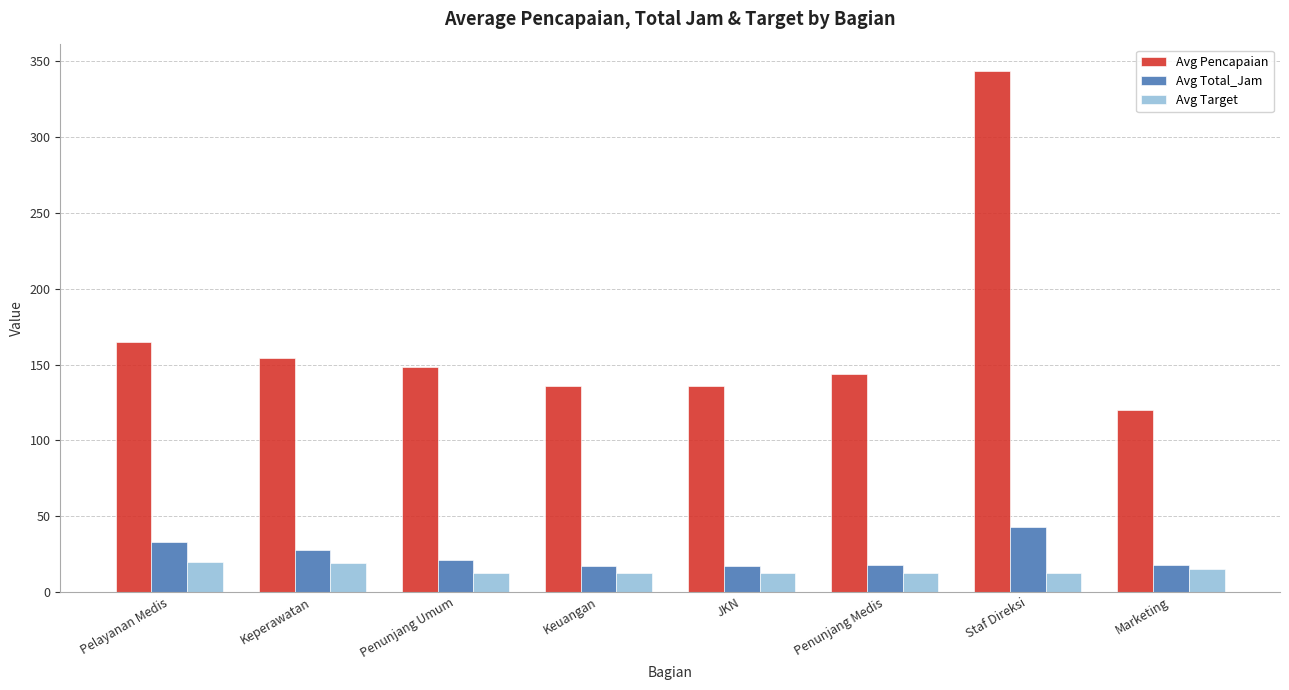

How many values in the Avg Total_Jam series exceed 20?

4